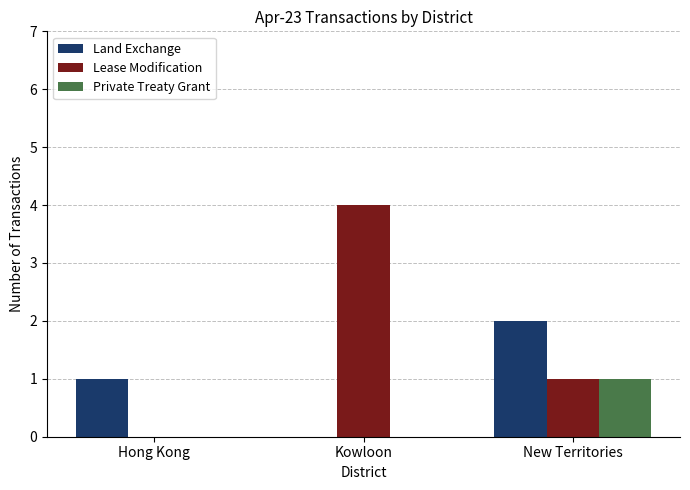

Count the Private Treaty Grant values in the range 0 to 1.

3